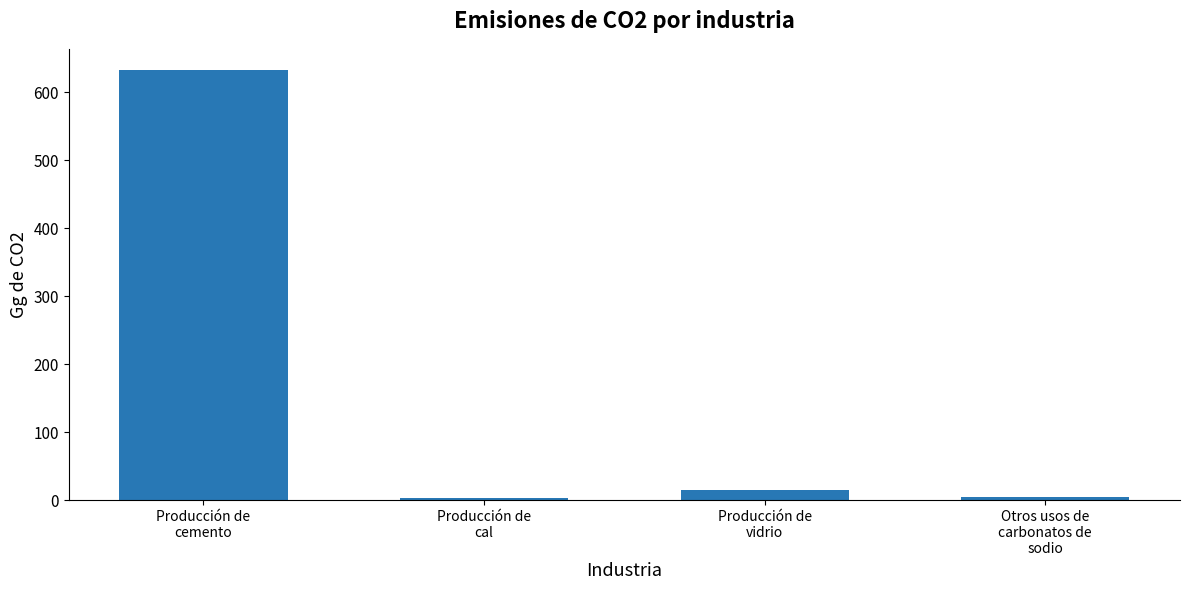

What is the maximum value shown in the chart?

632.3